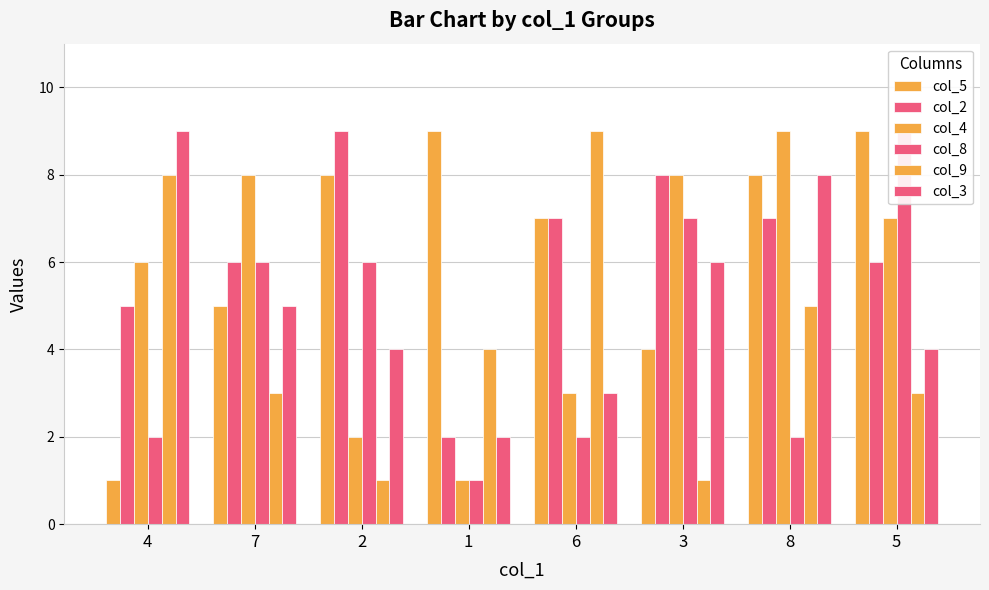

What is the difference between the col_3 values at 4 and 8?

1